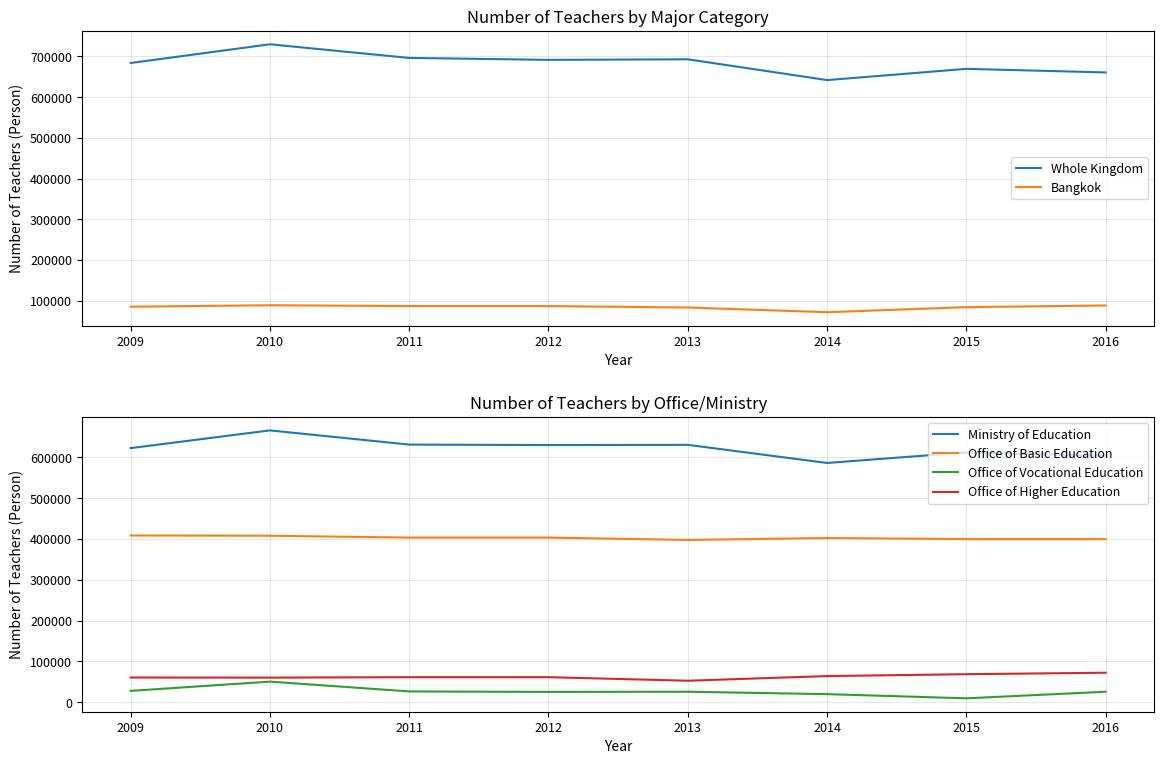

How many lines are shown in the chart?

6